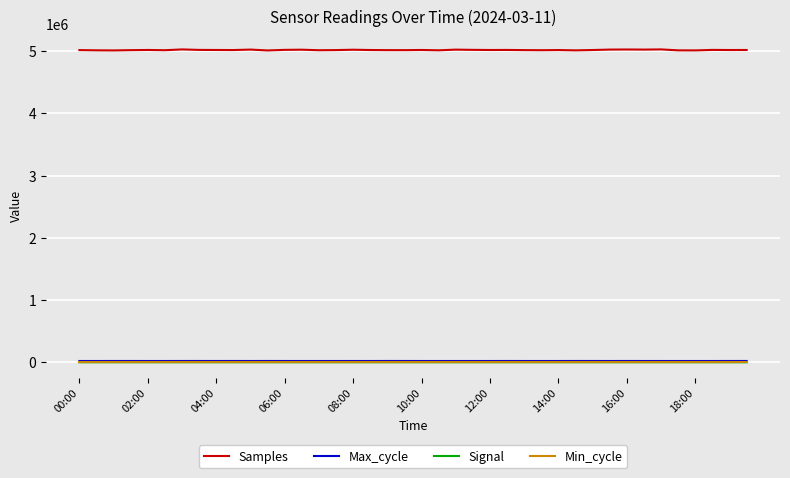

Which series has the largest range (max minus min)?

Samples